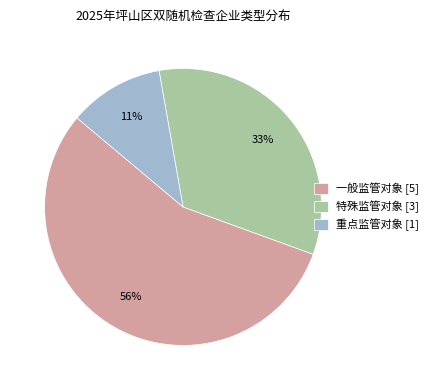

To the nearest percent, what is the average slice percentage?

33%